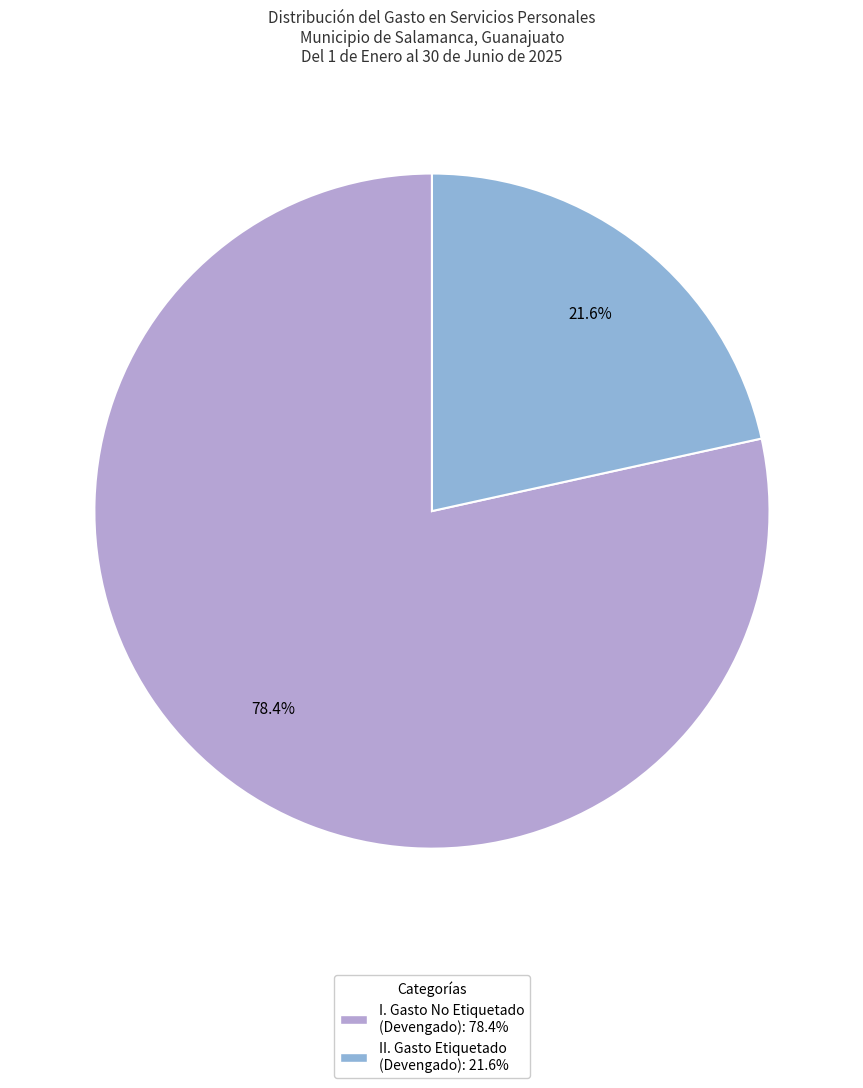

Which category has the smallest portion of the pie?

II. Gasto Etiquetado (Devengado): 21.6%